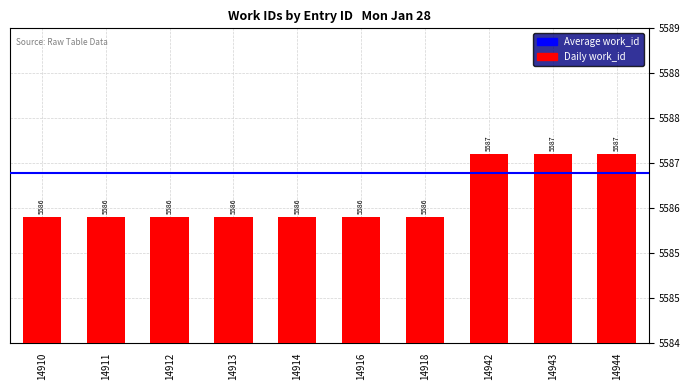

What is the difference between the values at 14942 and 14918?

1